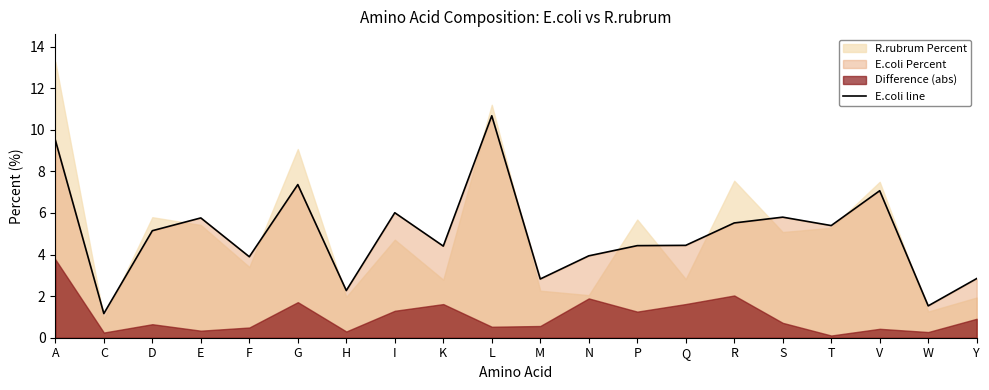

What is the average value?

5.0